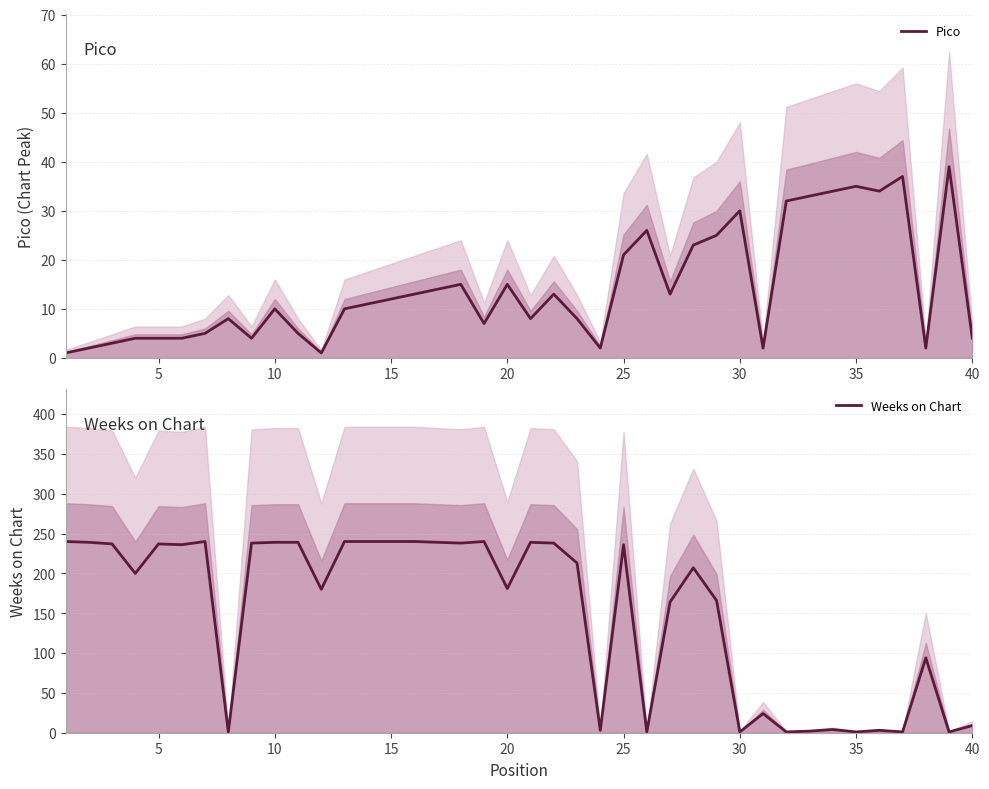

Is it true that Pico equals 3 at 15?

False